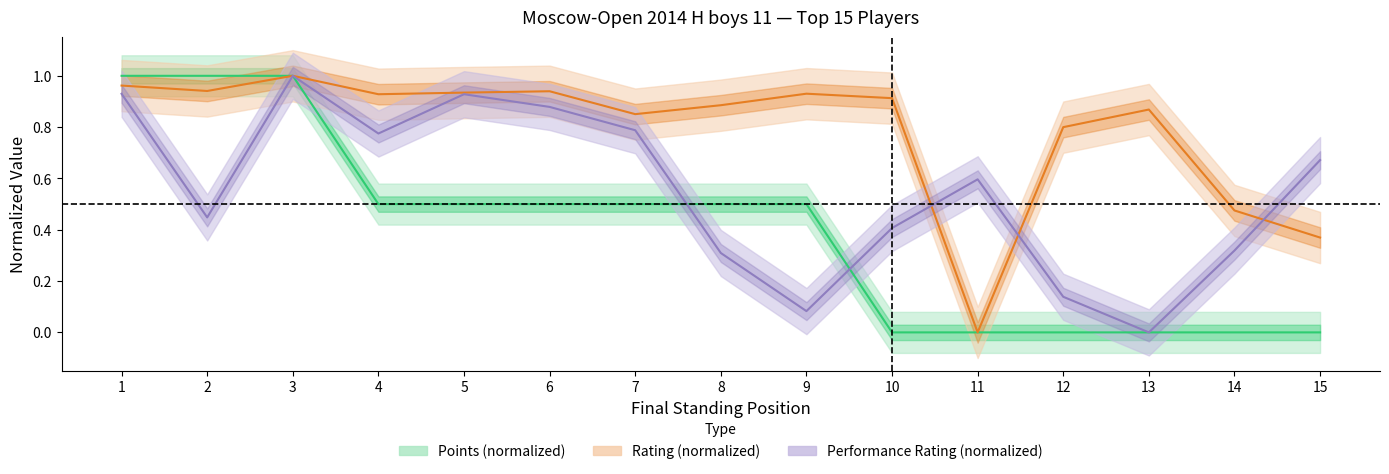

What is the difference between the maximum and second lowest values in the Points series?

1.0